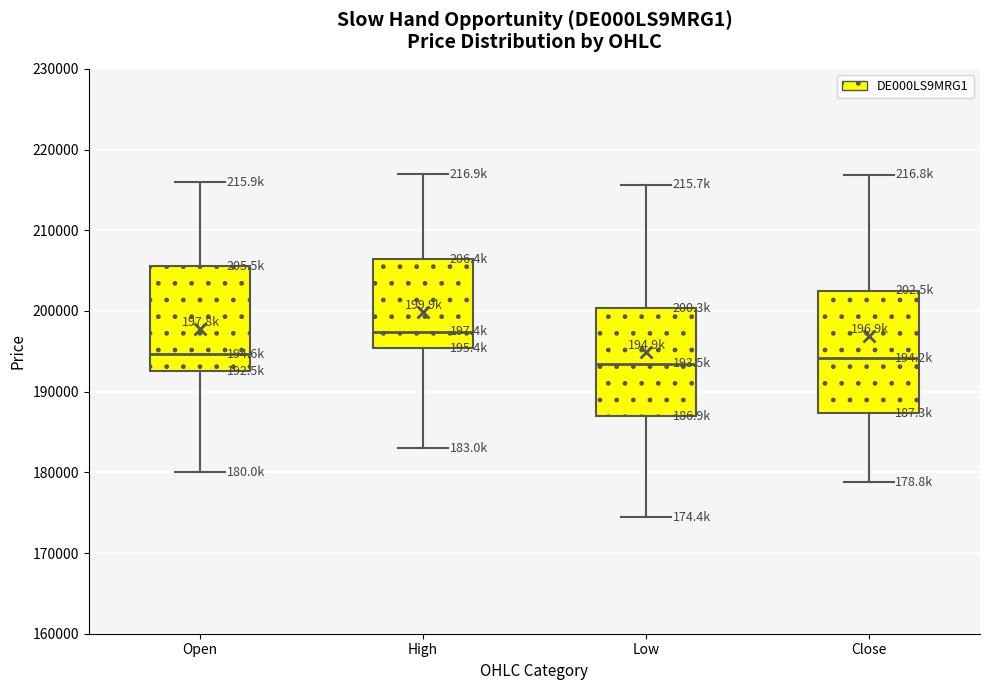

Where is the upper edge of the box for High on the y-axis? The values are not printed on the chart, so give them approximately, as read against the axis.

206000